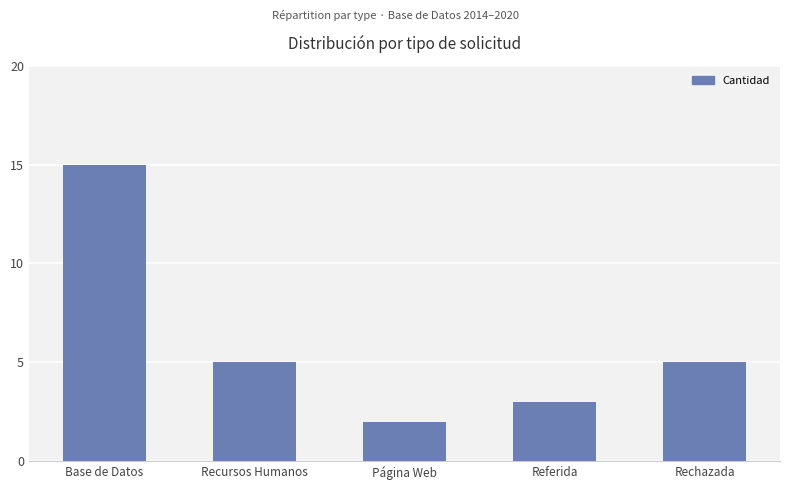

What is the greatest value displayed?

15